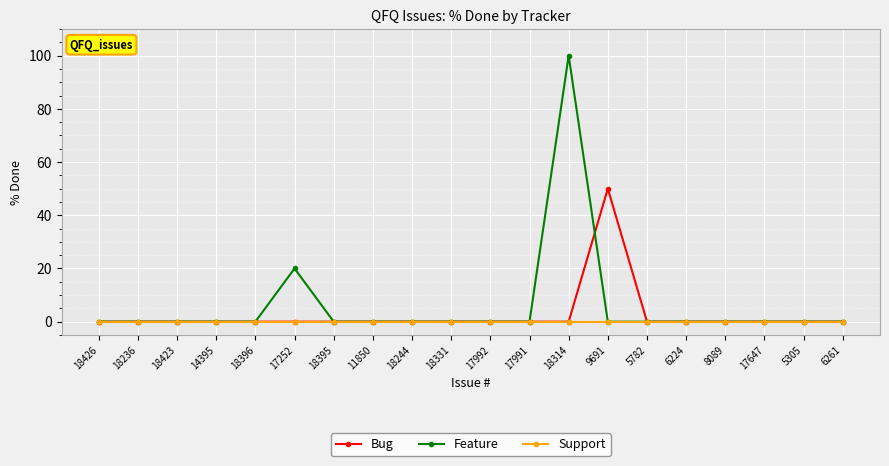

What is the greatest value displayed?

100